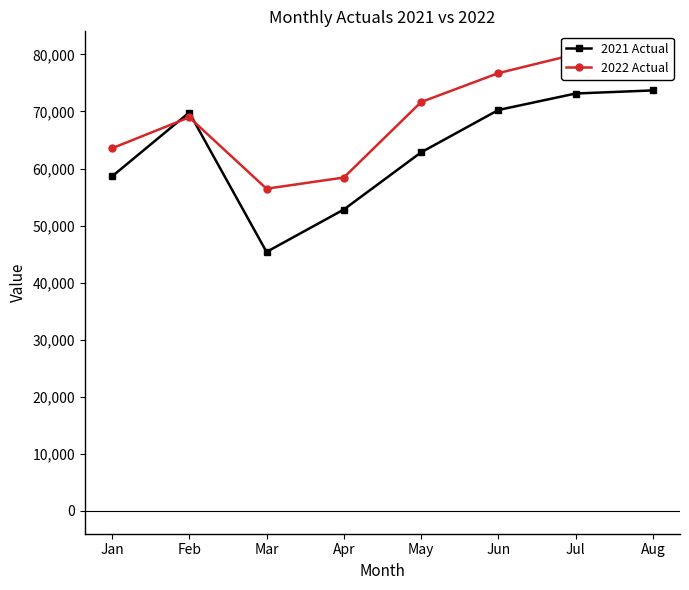

Reading right to left, transcribe all the data shown in this chart.

2021 Actual: Aug=73687	Jul=73145	Jun=70257	May=62832	Apr=52814	Mar=45380	Feb=69812	Jan=58606
2022 Actual: Aug=78465	Jul=80038	Jun=76718	May=71645	Apr=58419	Mar=56463	Feb=68968	Jan=63541